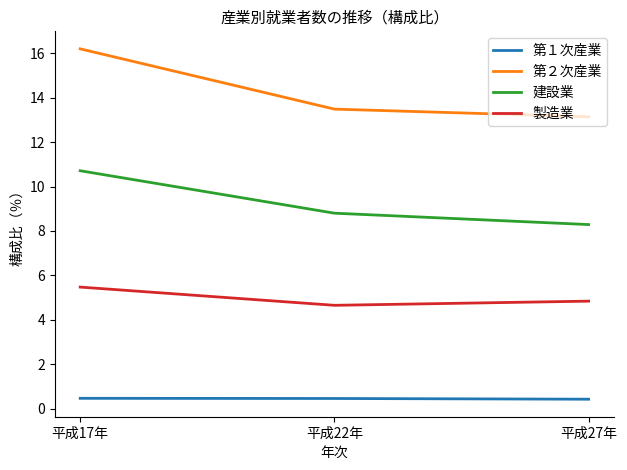

What is the greatest value displayed?

16.2